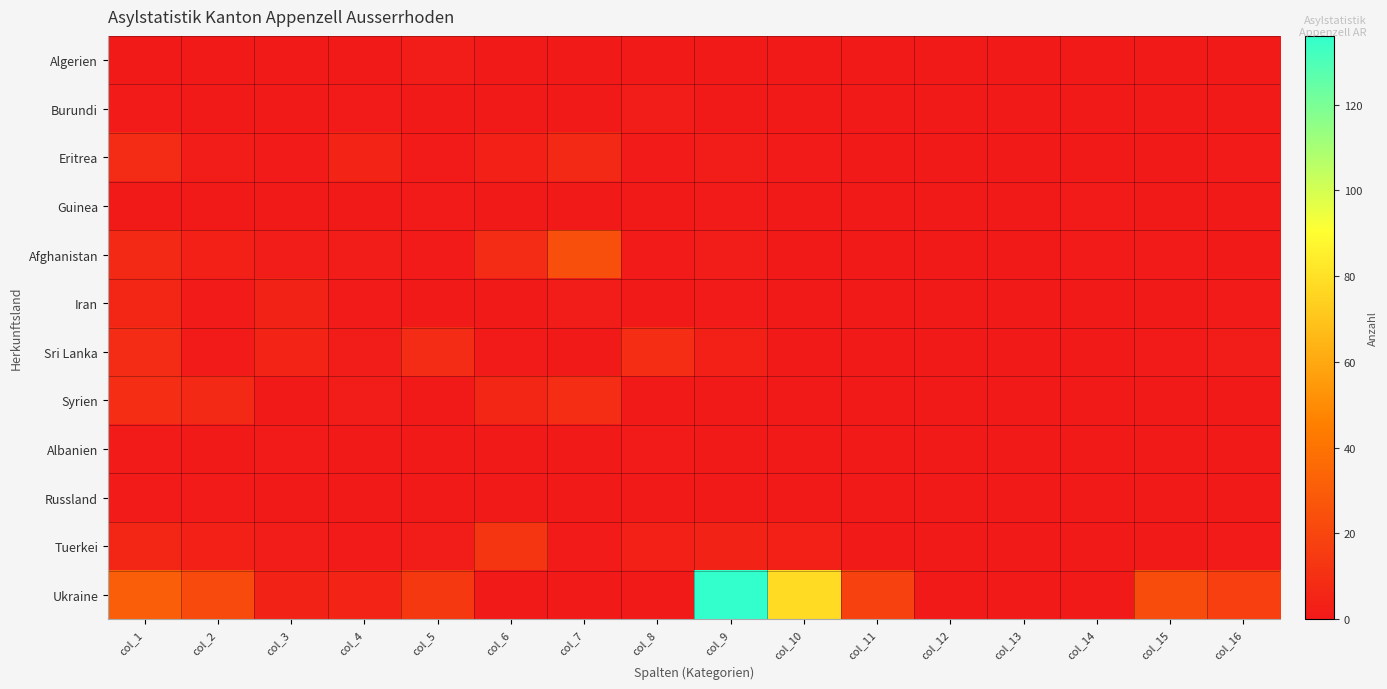

Count the number of categories in the chart.

16